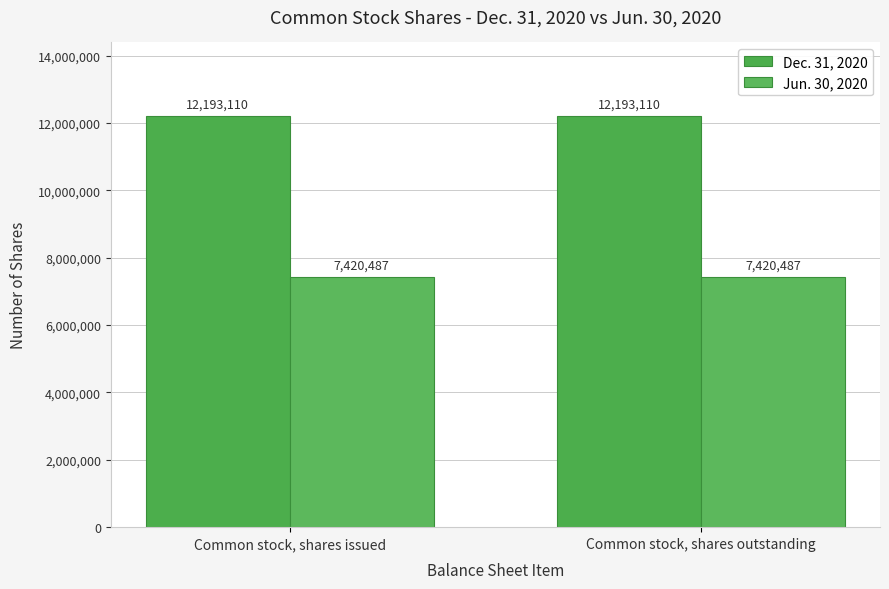

True or false: Dec. 31, 2020 has a value of 16472200 at Common stock, shares issued.

False